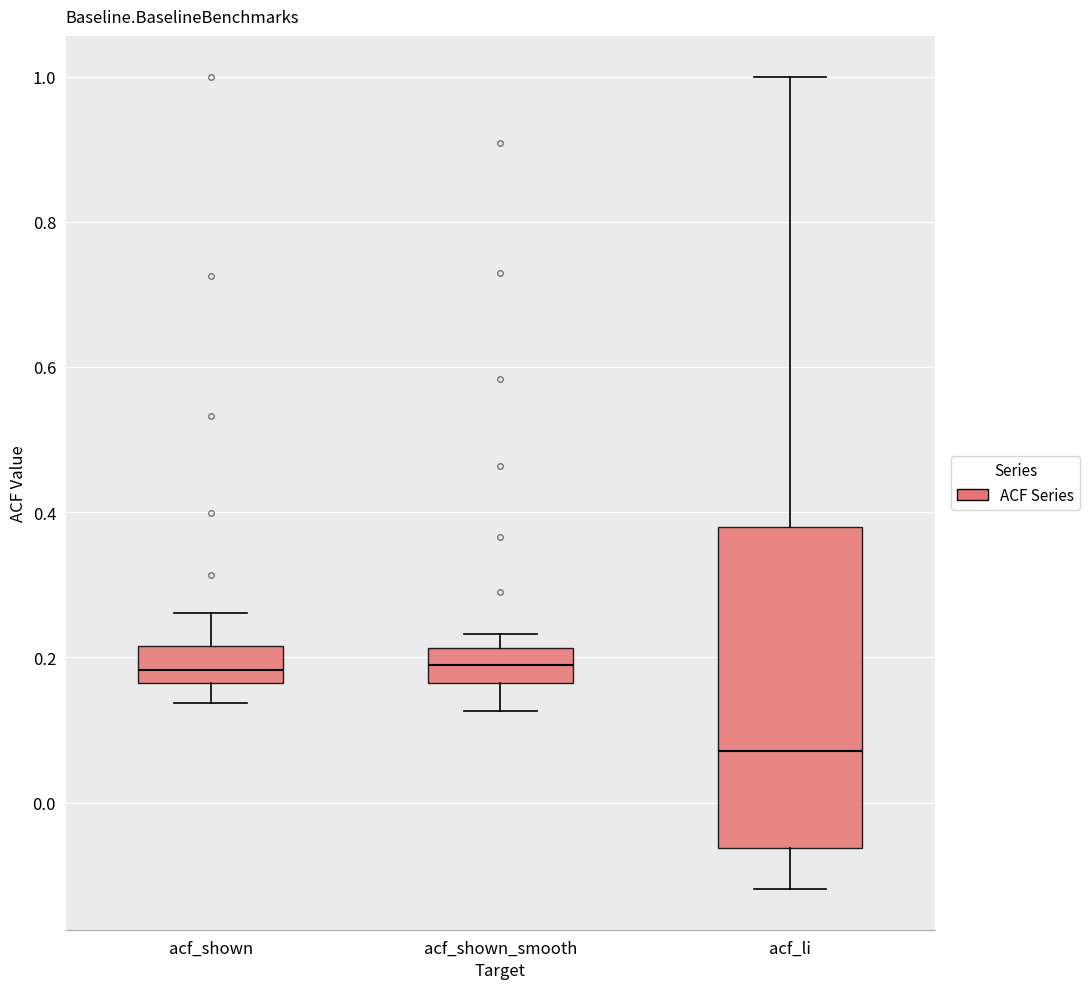

Reading left to right, transcribe this box plot: for each box, give where its median line is, the range the box spans, and where its two whiskers end, as read against the y-axis. The values are not printed on the chart, so give them approximately, as read against the axis.

acf_shown: median 0.18, box 0.16 to 0.22, whiskers 0.14 to 0.26
acf_shown_smooth: median 0.18, box 0.16 to 0.22, whiskers 0.12 to 0.24
acf_li: median 0.08, box -0.06 to 0.38, whiskers -0.12 to 1.00